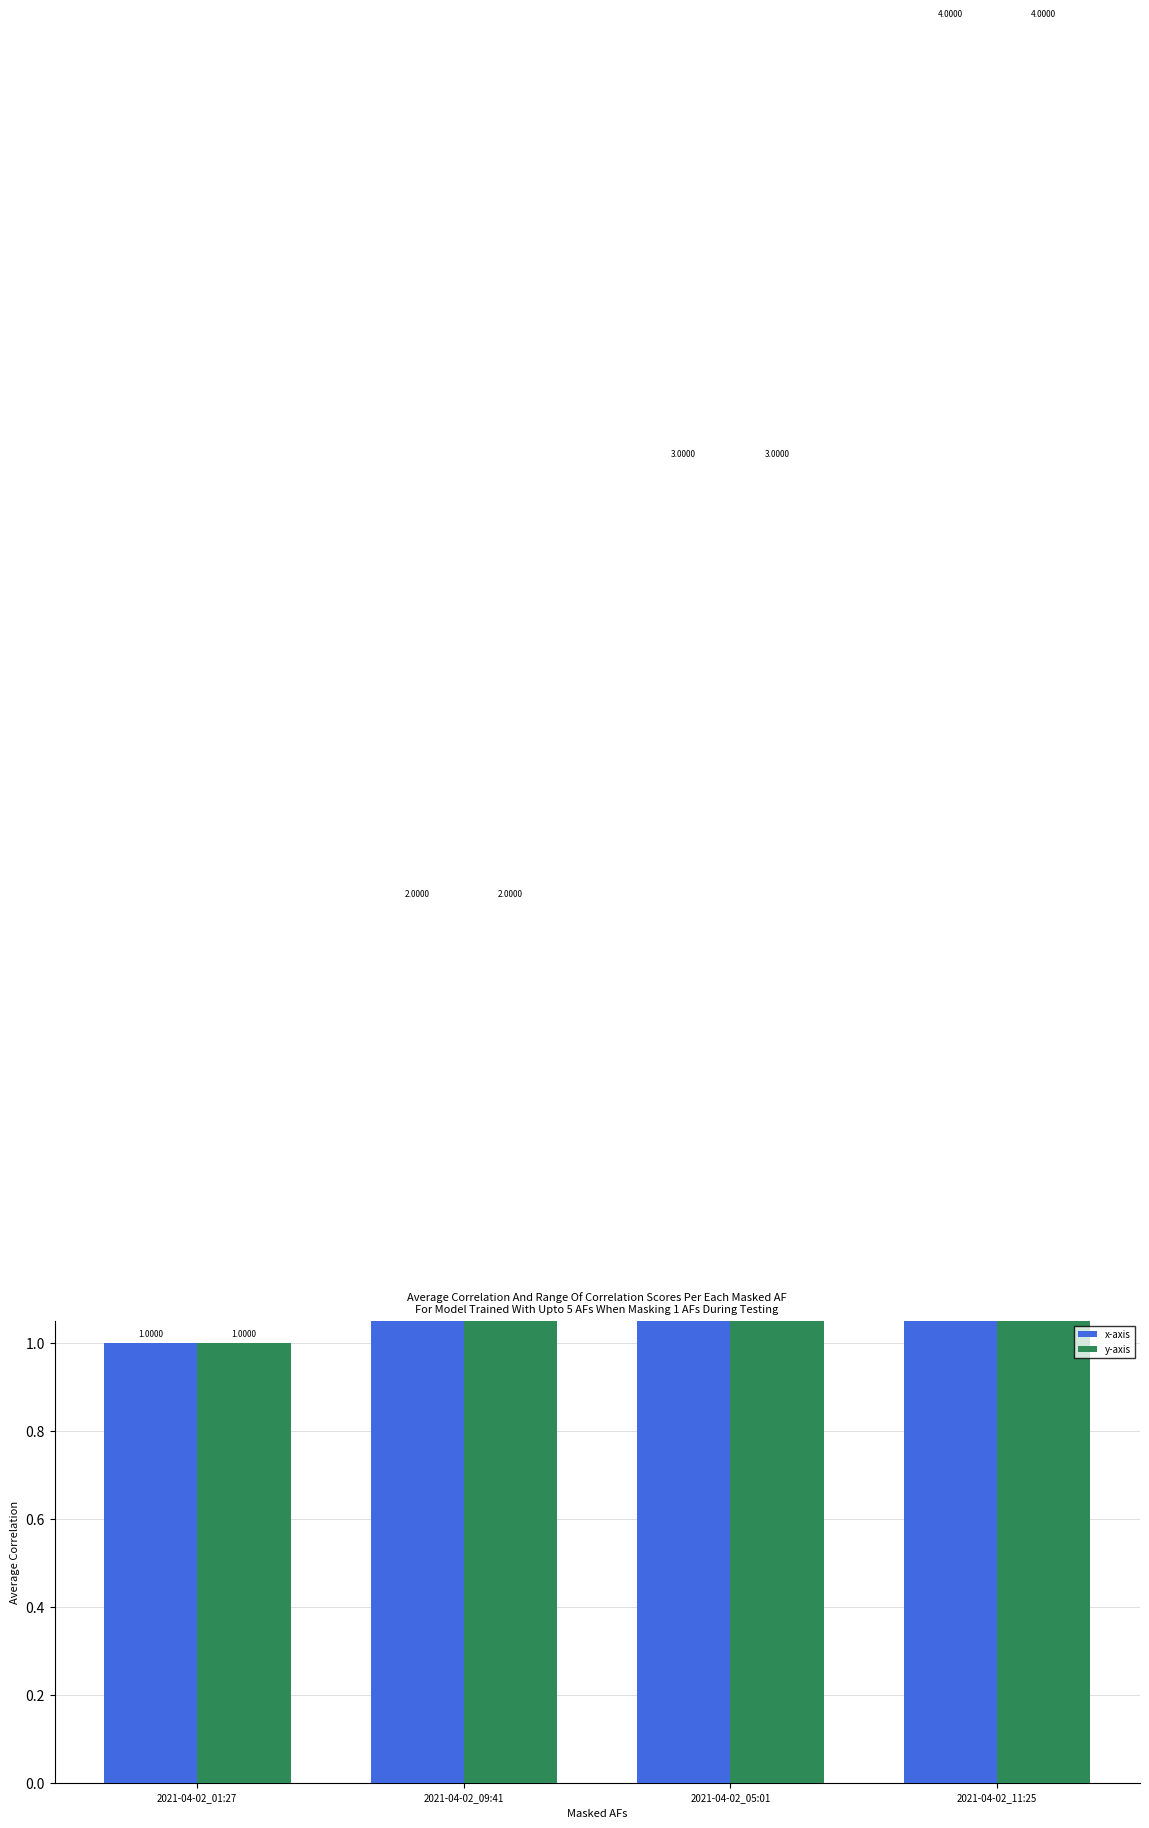

What are all the series names shown in the legend?

x-axis, y-axis